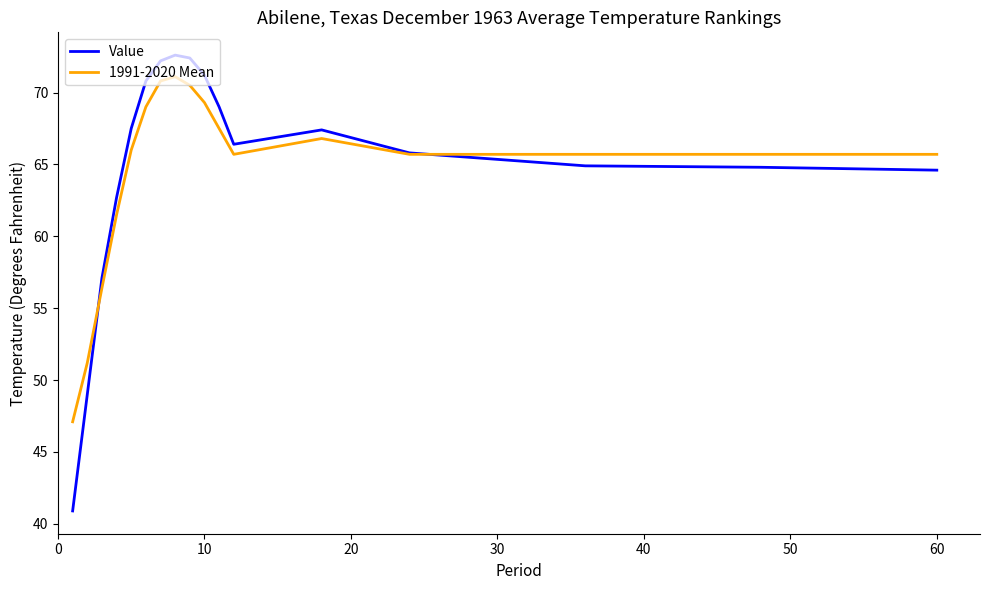

What is the greatest value displayed?

72.6